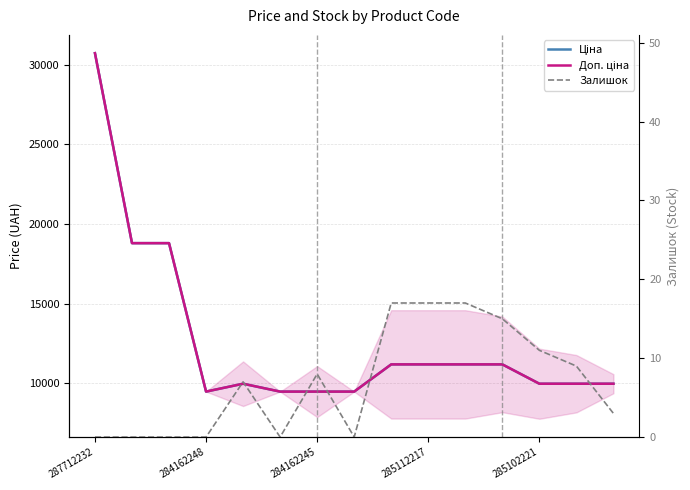

What is the difference between the maximum and second lowest values in the Ціна series?

21237.1